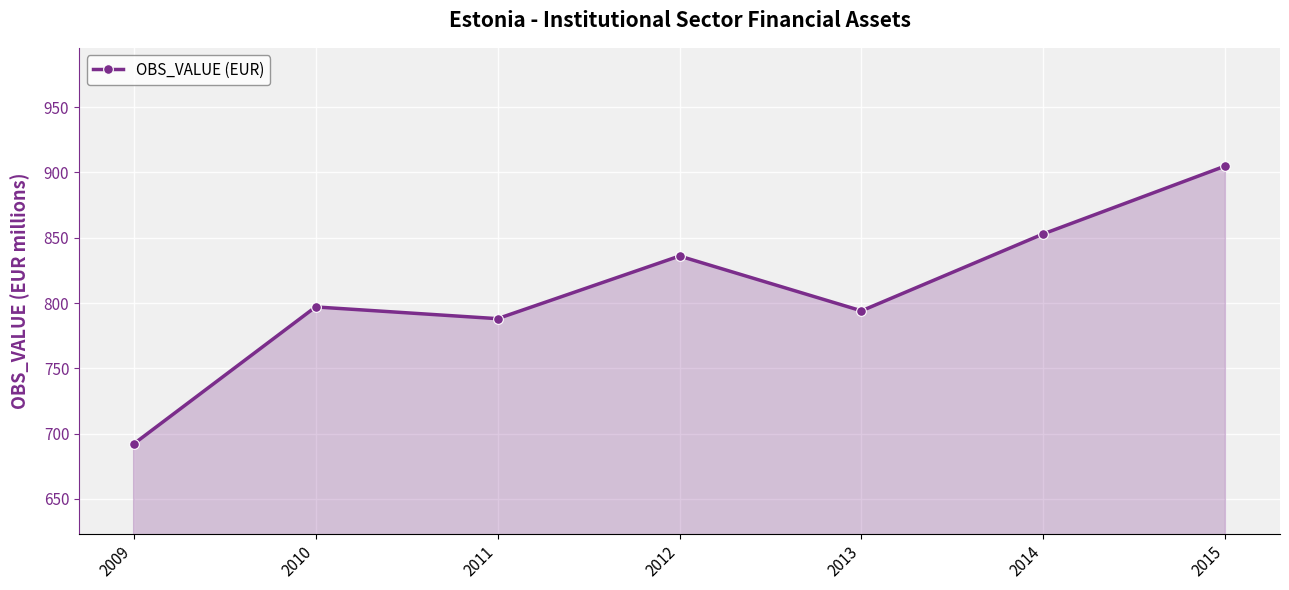

What is the average value?

809